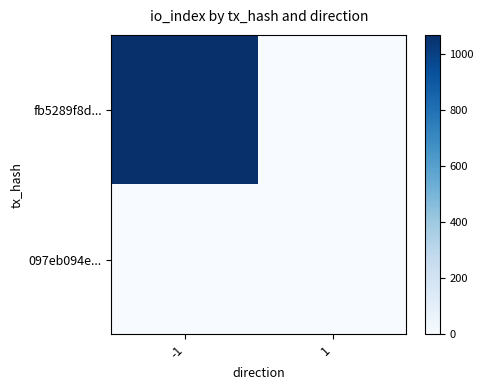

Between -1 and 1, which is larger?

-1